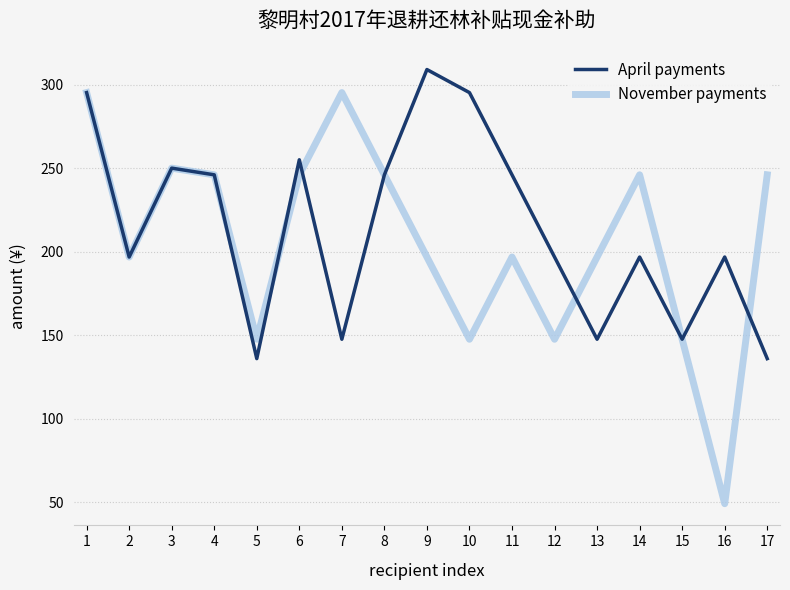

List the series in order of their peak value, lowest first.

November payments, April payments